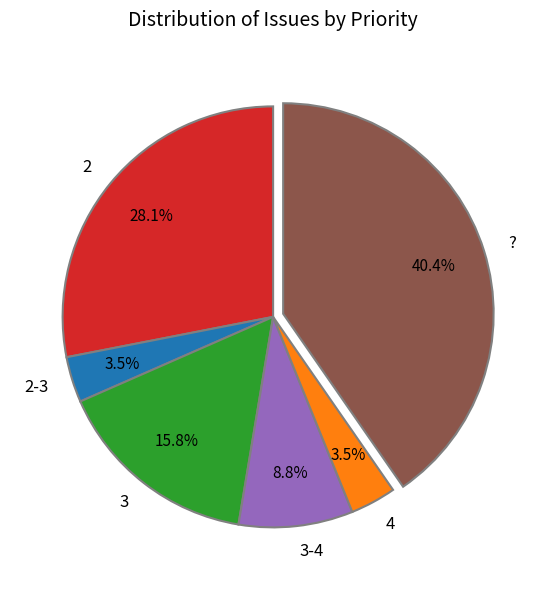

Approximately how many times larger is the value at 4 compared to 2-3?

1.0